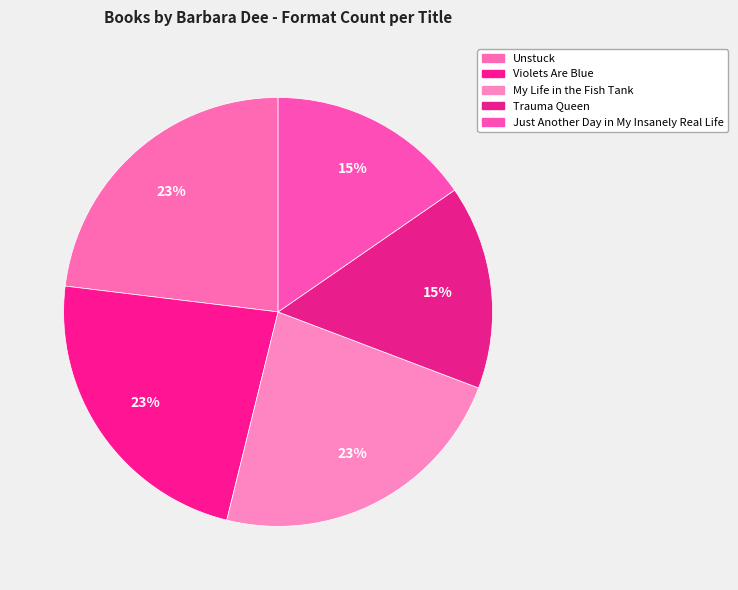

Count the number of slices in the pie.

5